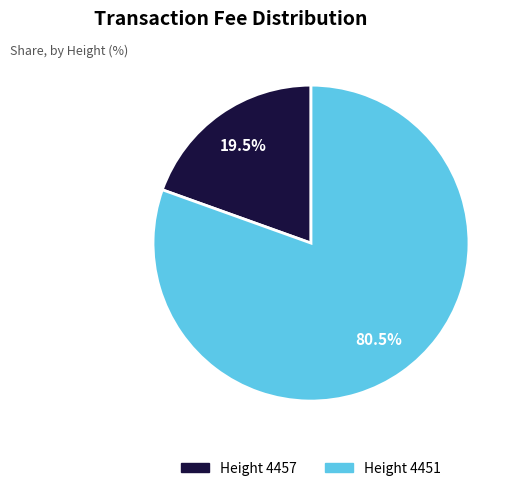

Count the number of slices in the pie.

2